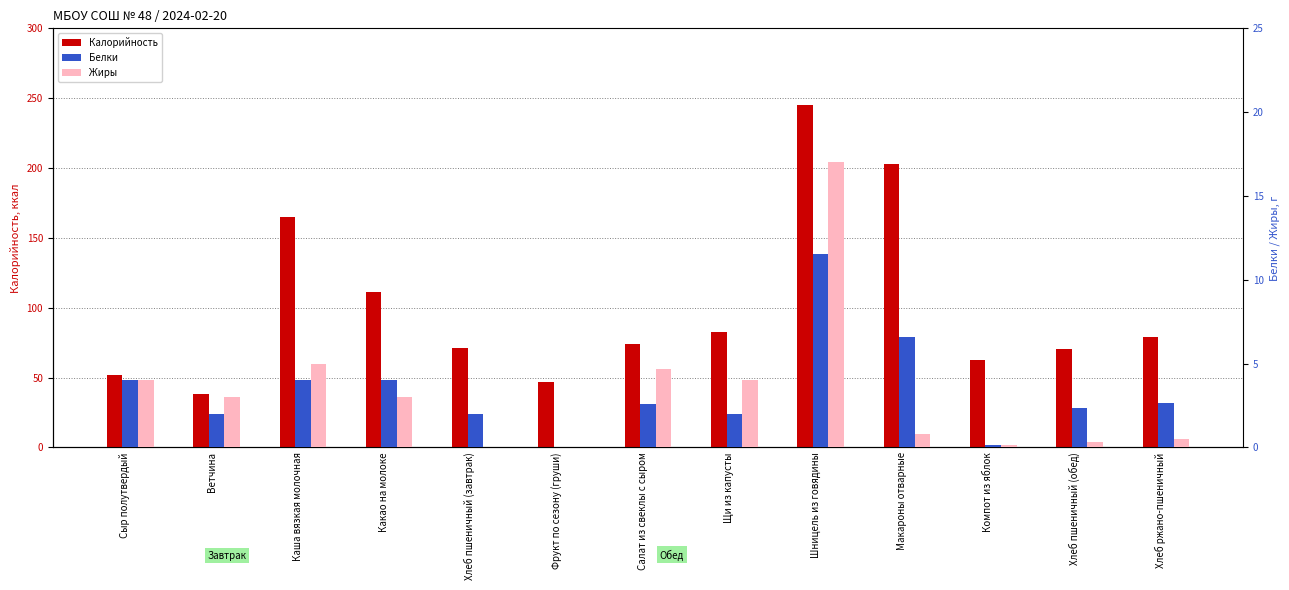

Is it true that Жиры equals -7.0 at Хлеб пшеничный (завтрак)?

False